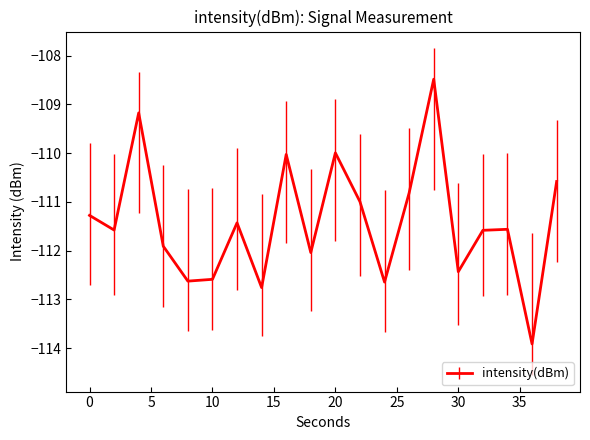

What is the greatest value displayed?

-108.5